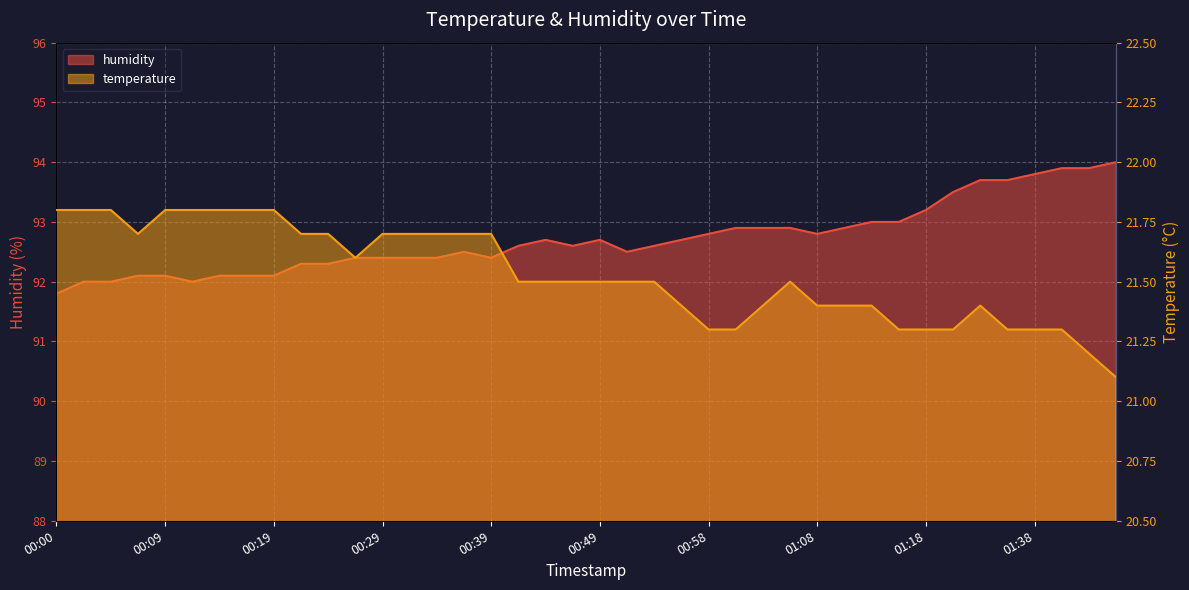

What is the value of the temperature point at the 12th from the left?

21.6